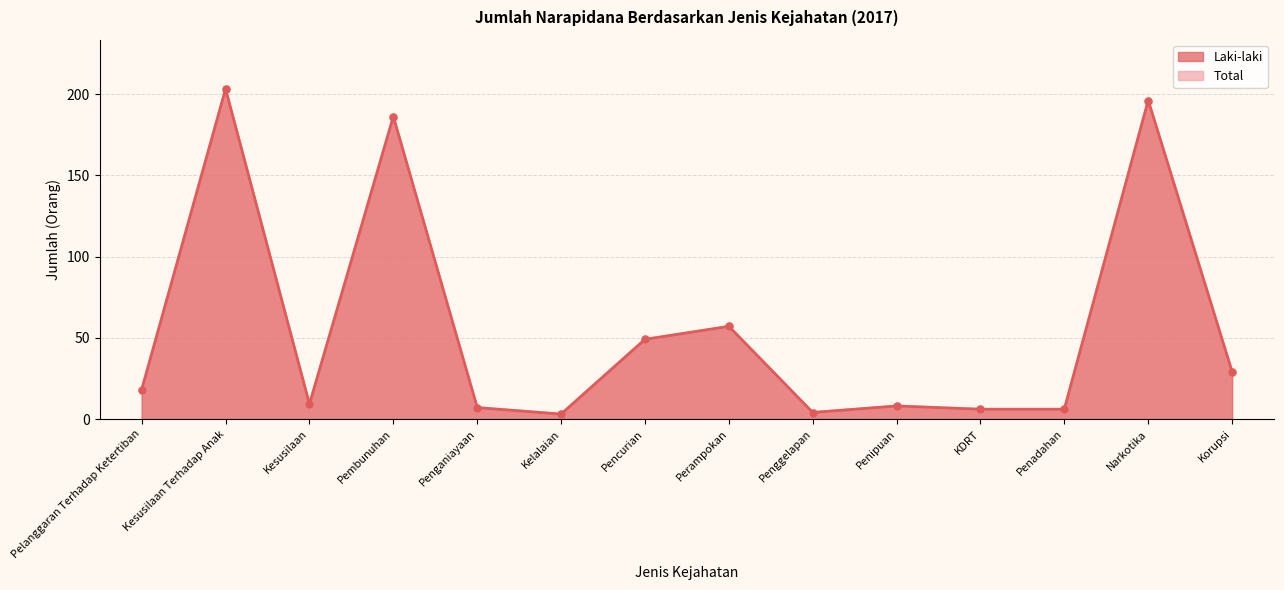

Which has a higher value, Penggelapan or Pencurian?

Pencurian